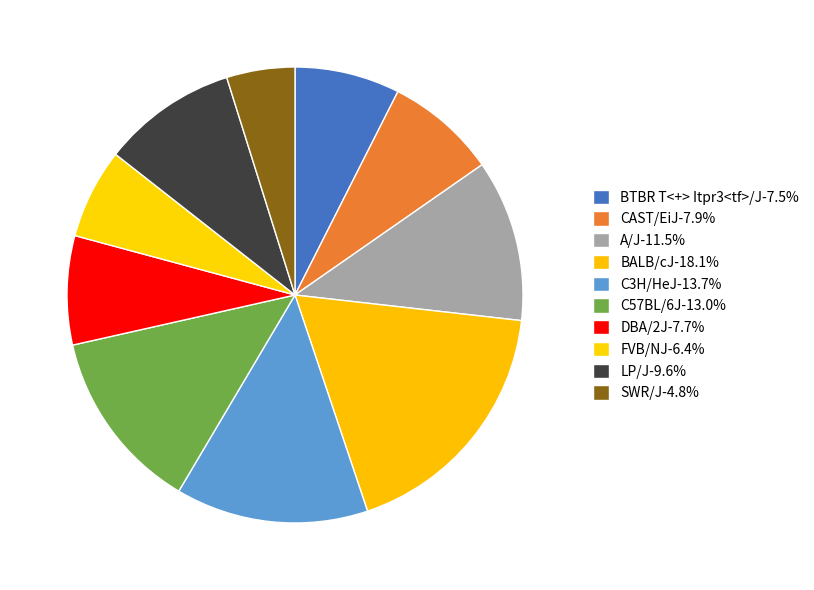

How many segments does this pie chart have?

10